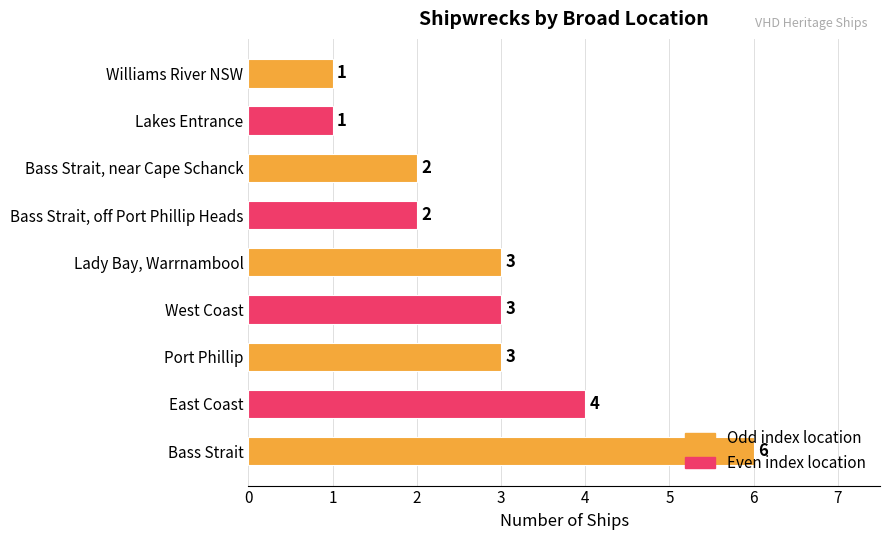

How many values are between 2 and 3?

5